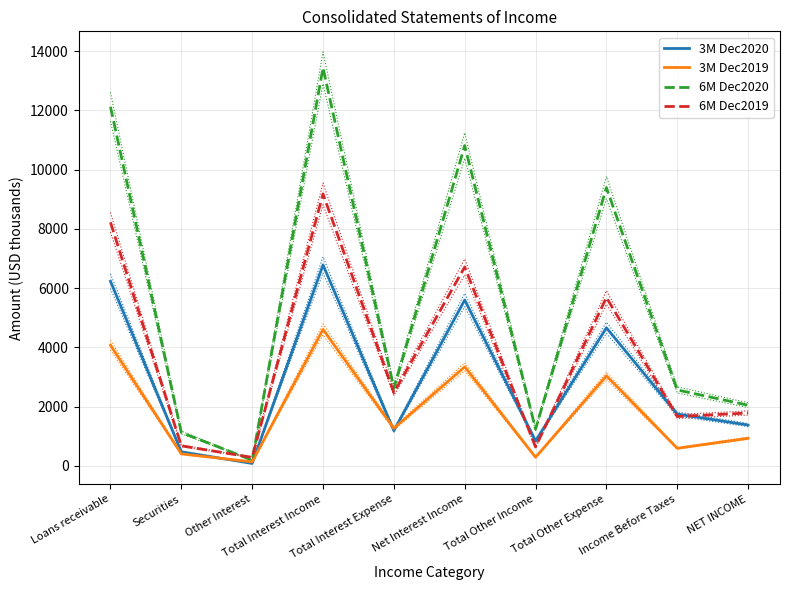

At which label does 3M Dec2020 first exceed 1746?

Loans receivable